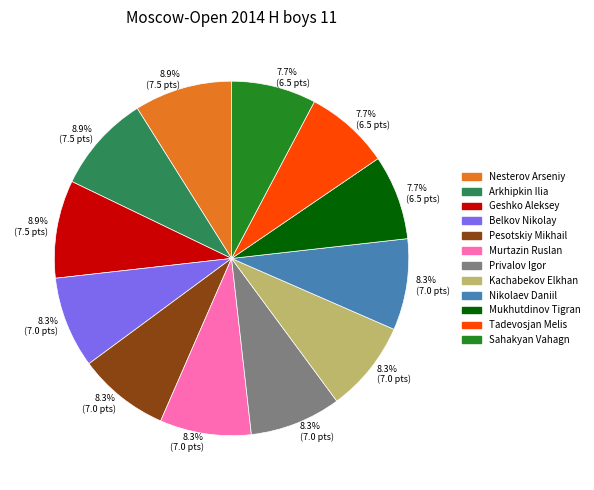

Is there a majority slice in this chart?

No